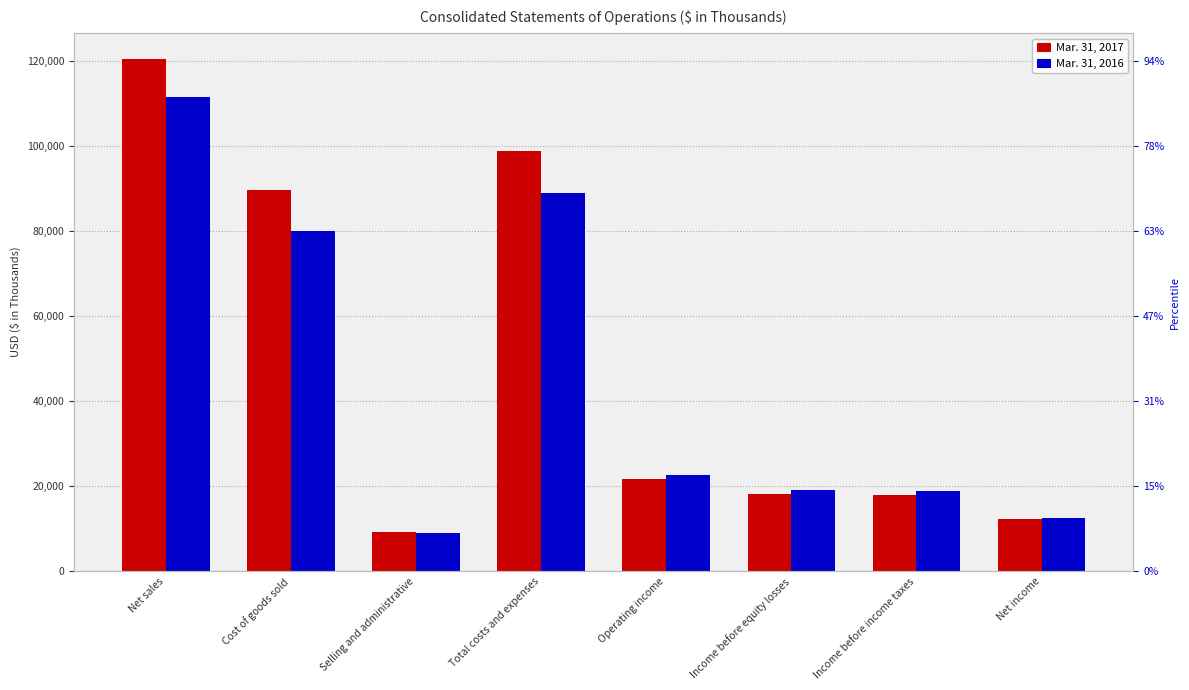

What is the difference between the Mar. 31, 2016 values at Total costs and expenses and Selling and administrative?

79955